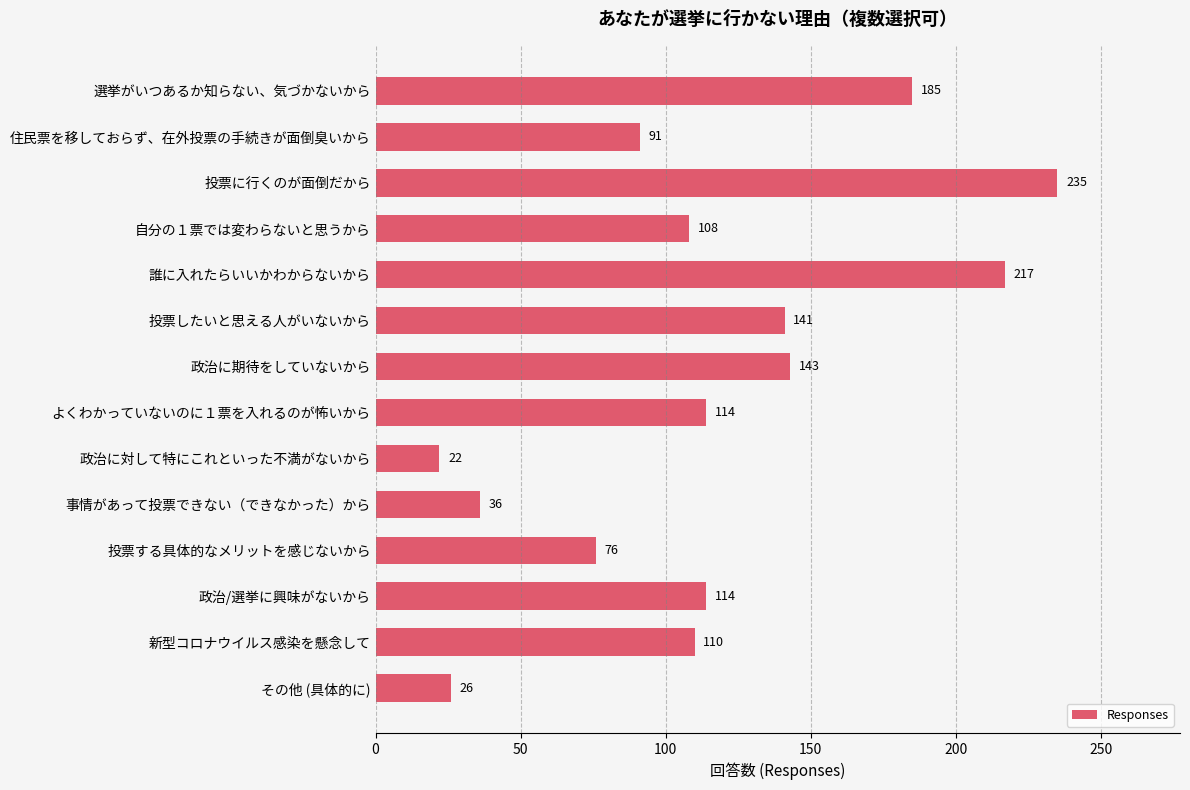

How many data points does each series have?

14